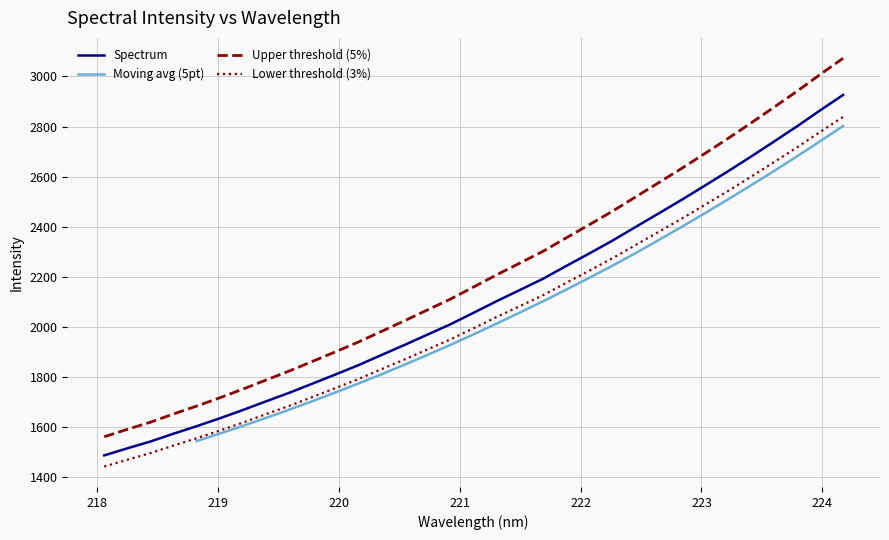

Rank the categories by value from highest to lowest.

224.1709, 223.9802, 223.7895, 223.5987, 223.408, 223.2172, 223.0264, 222.8355, 222.6447, 222.4538, 222.263, 222.0721, 221.8812, 221.6902, 221.4993, 221.3083, 221.1174, 220.9264, 220.7354, 220.5444, 220.3533, 220.1623, 219.9712, 219.7801, 219.589, 219.3979, 219.2067, 219.0156, 218.8244, 218.6332, 218.442, 218.2508, 218.0596